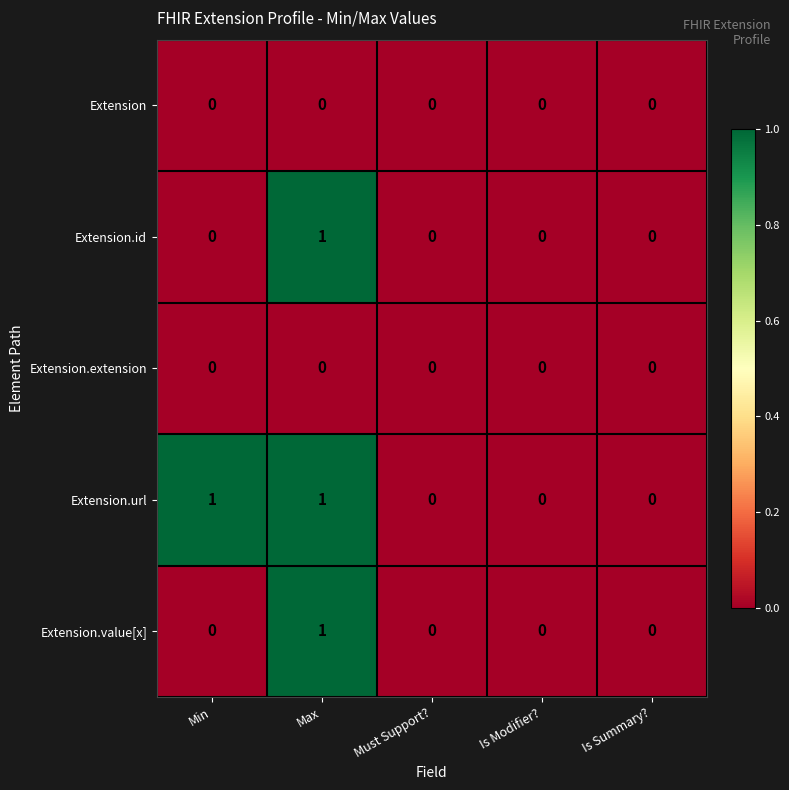

How many Extension.url values are between 0 and 1?

5